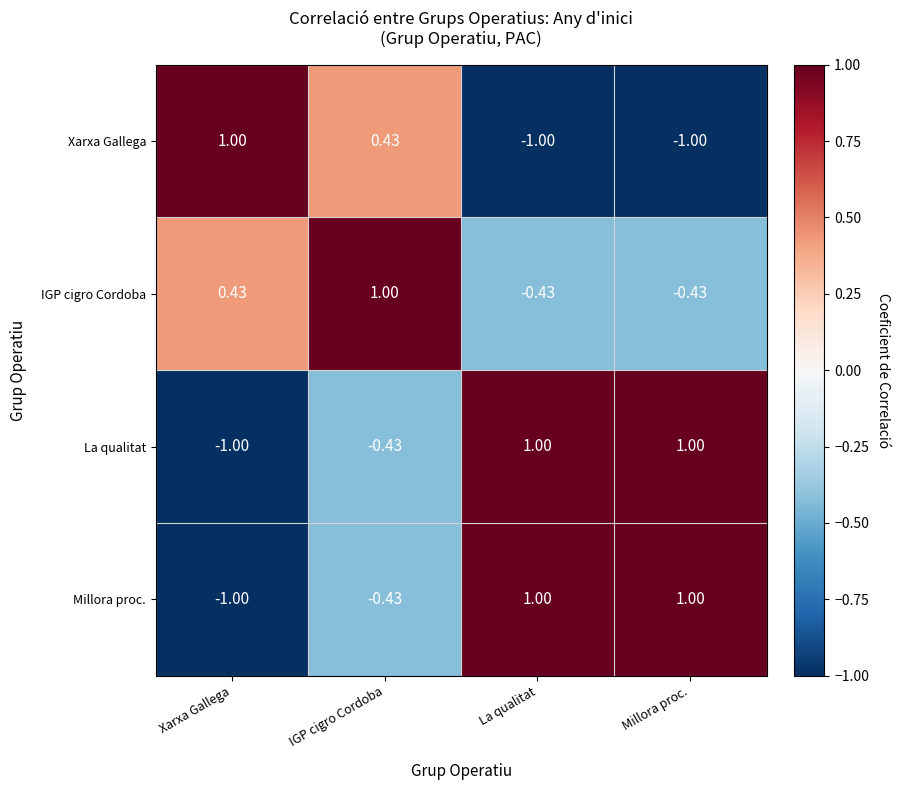

Where is Xarxa Gallega nearest to the value 0?

IGP cigro Cordoba